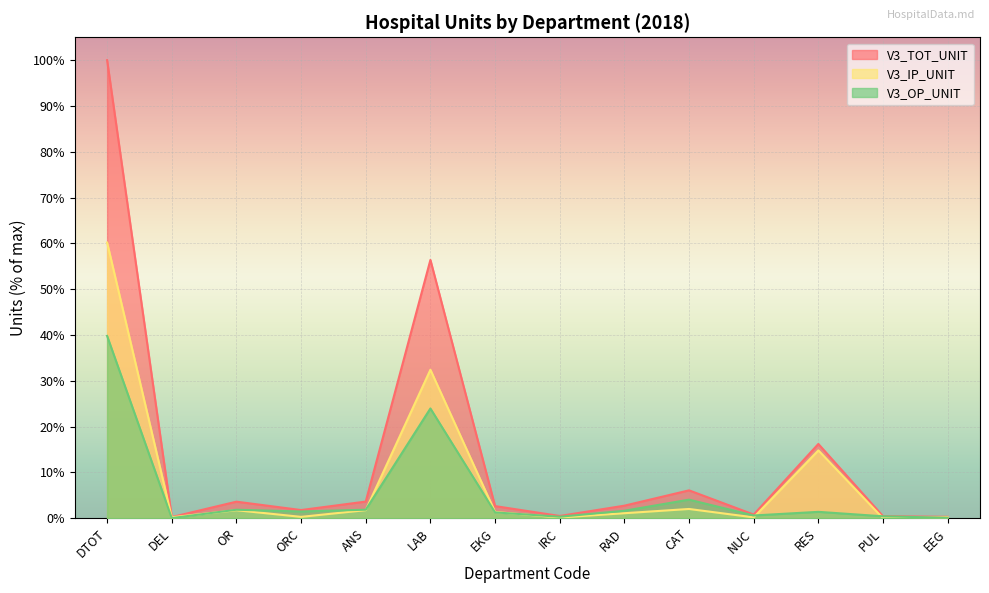

Where does the V3_IP_UNIT series first go above 1?

DTOT